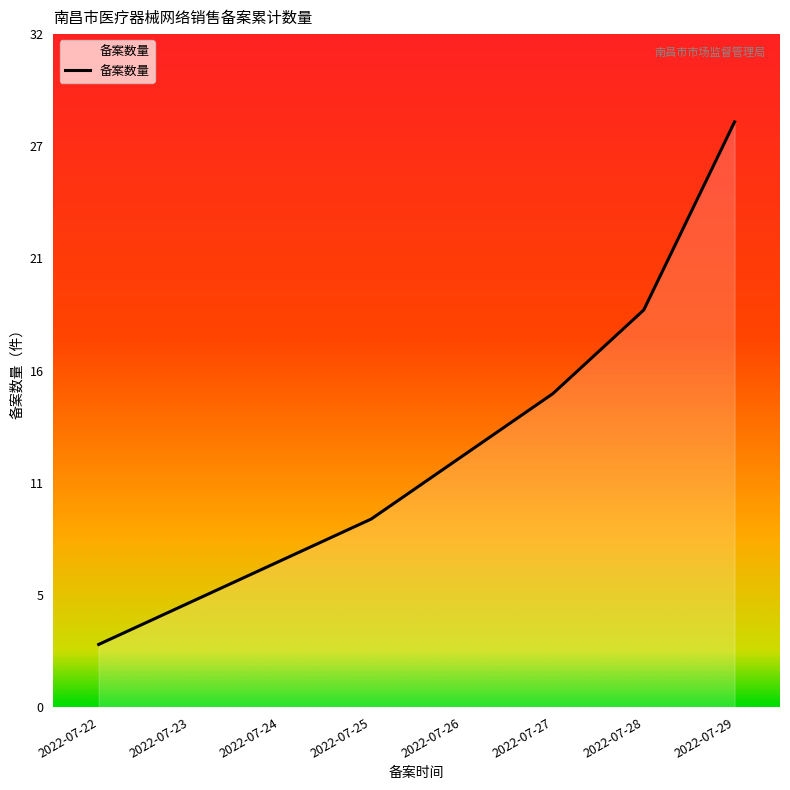

Is this an area chart (filled region under the line)?

Yes